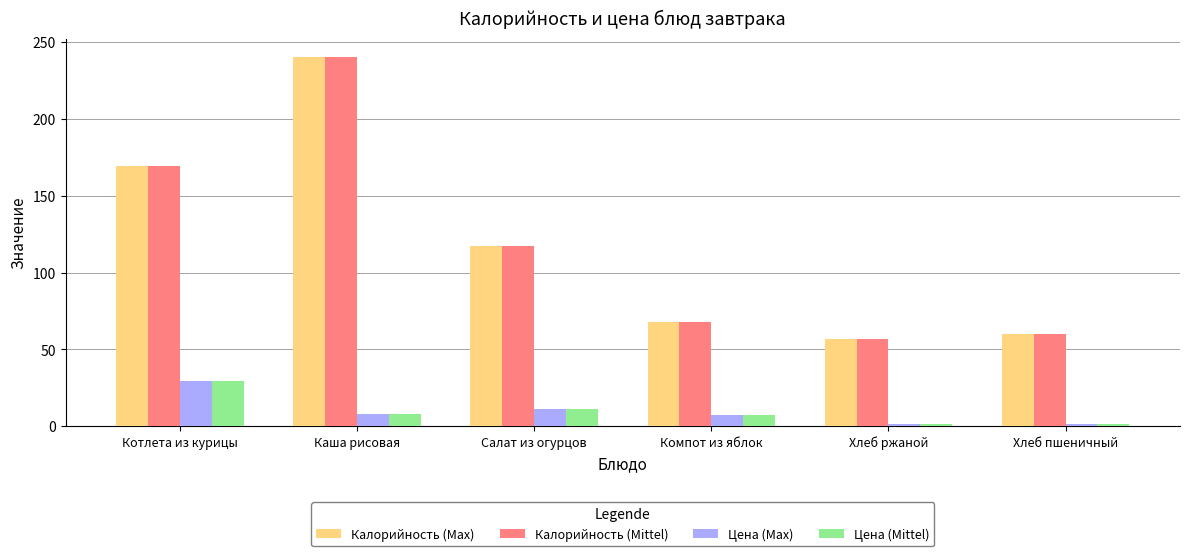

What is the maximum value for Калорийность (Max)?

240.0